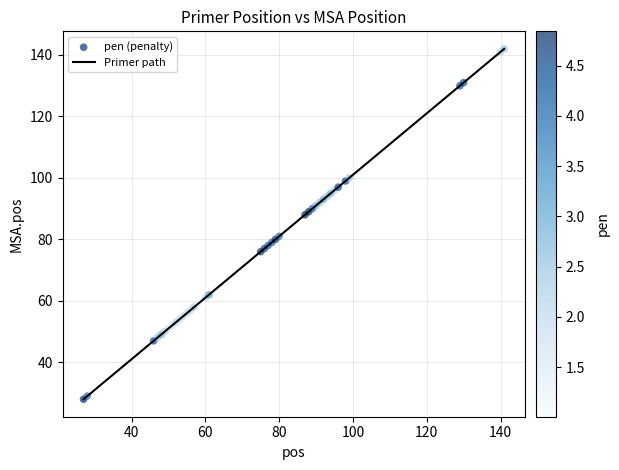

What is the greatest value displayed?

142